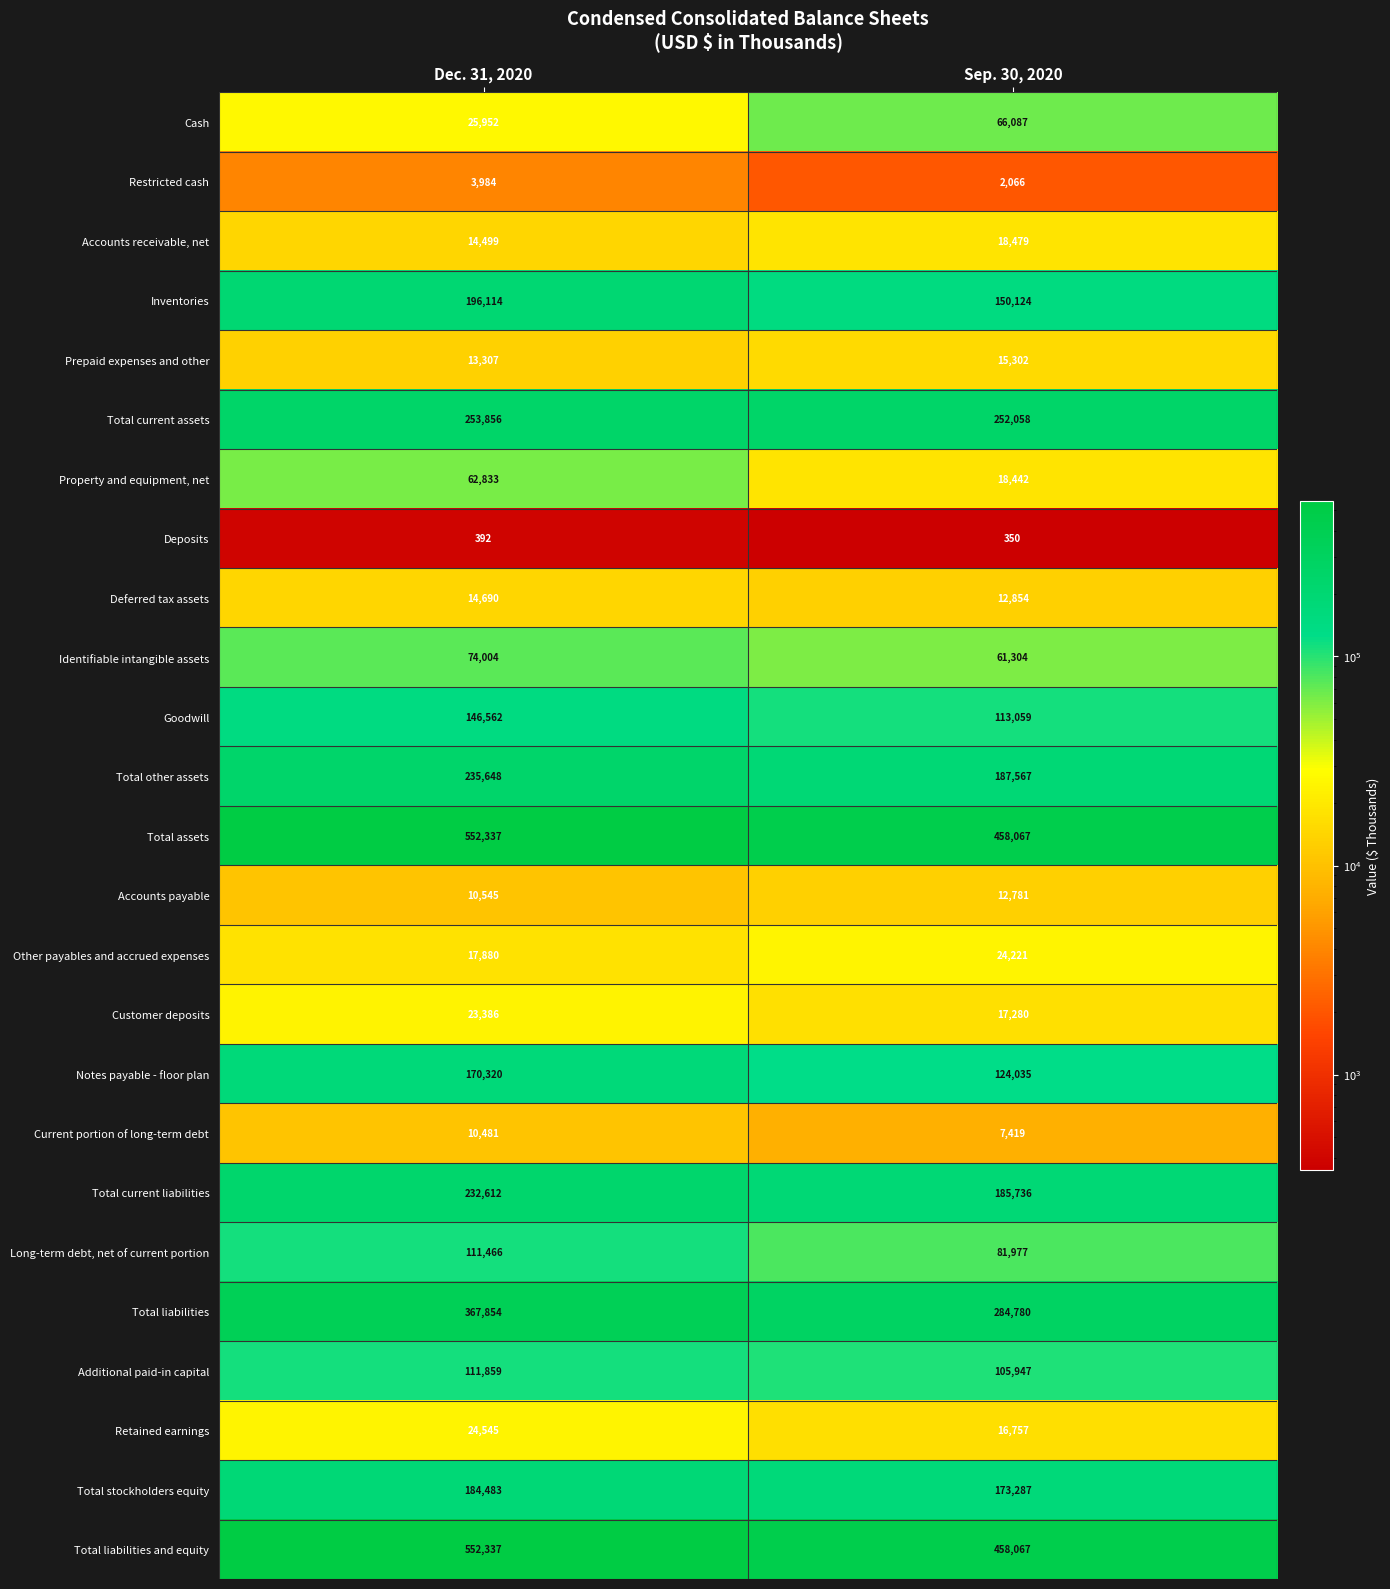

What is the average value of the Current portion of long-term debt series?

8950